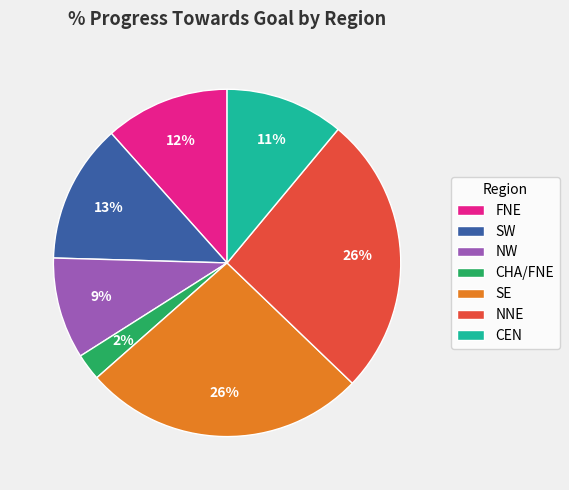

Do FNE and NNE together represent more than half of the pie?

No